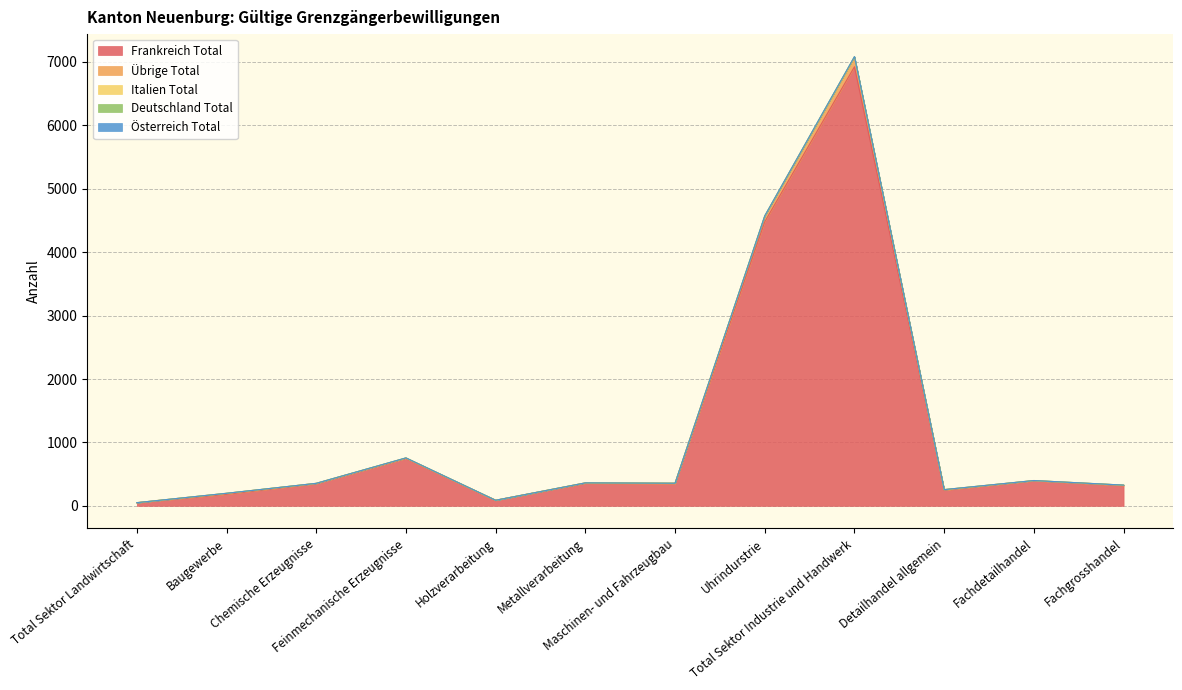

True or false: Übrige Total and Italien Total cross at least once.

False